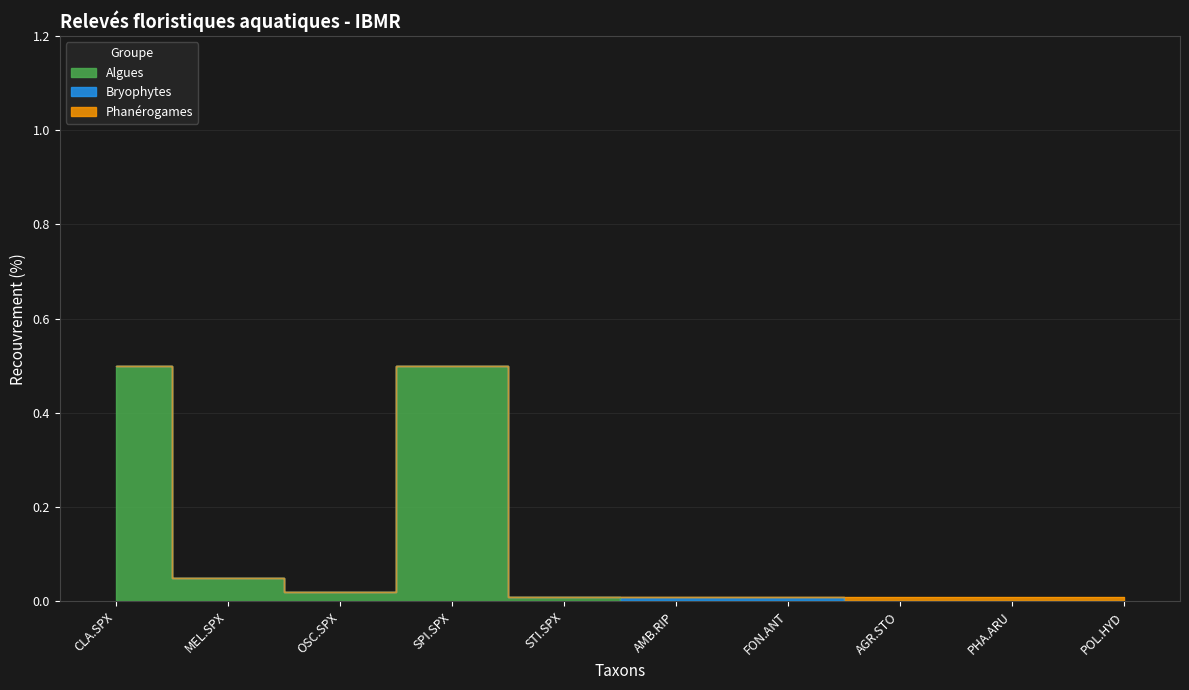

Which category has the highest value in the Bryophytes series?

AMB.RIP